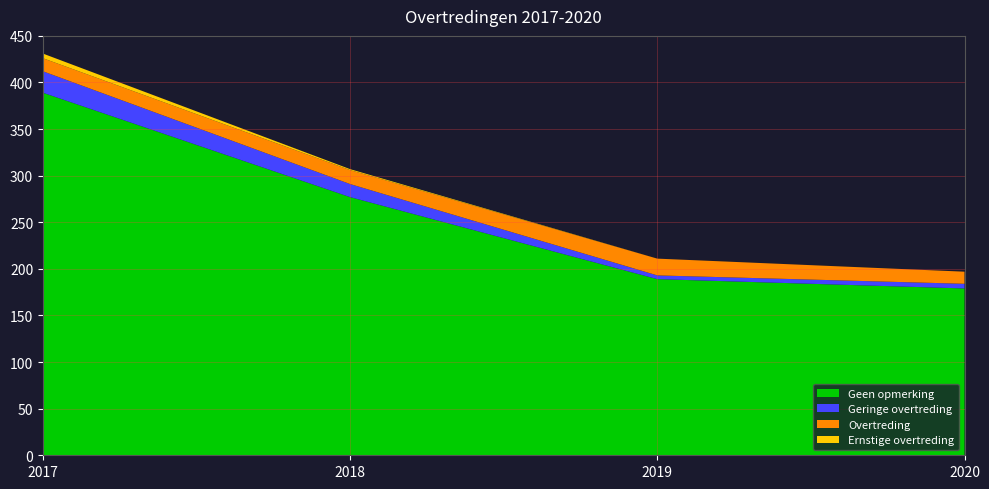

Reading left to right, transcribe all the data shown in this chart.

Geen opmerking: 389	277	189	179
Geringe overtreding: 23	14	4	5
Overtreding: 14	15	18	13
Ernstige overtreding: 5	1	0	0